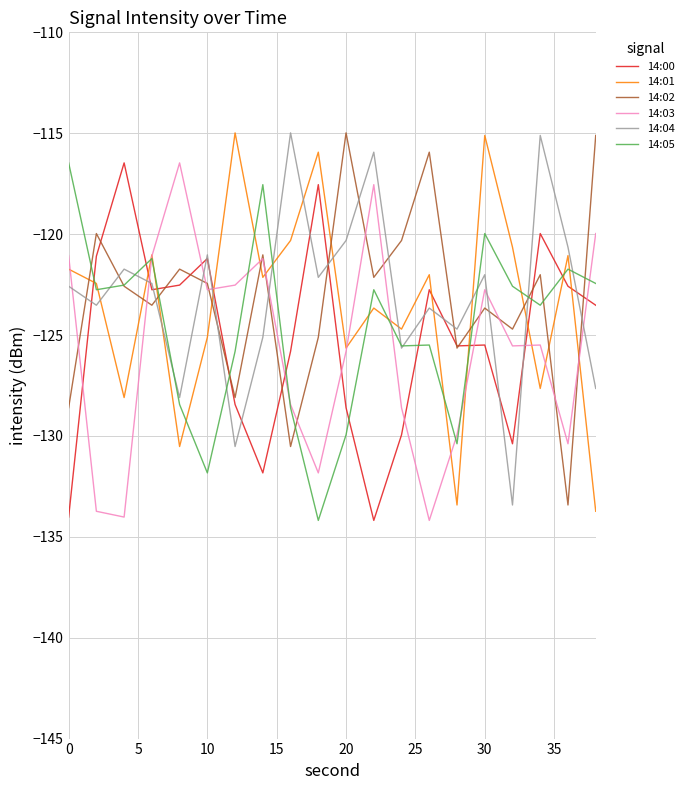

What is the maximum value shown in the chart?

-115.0